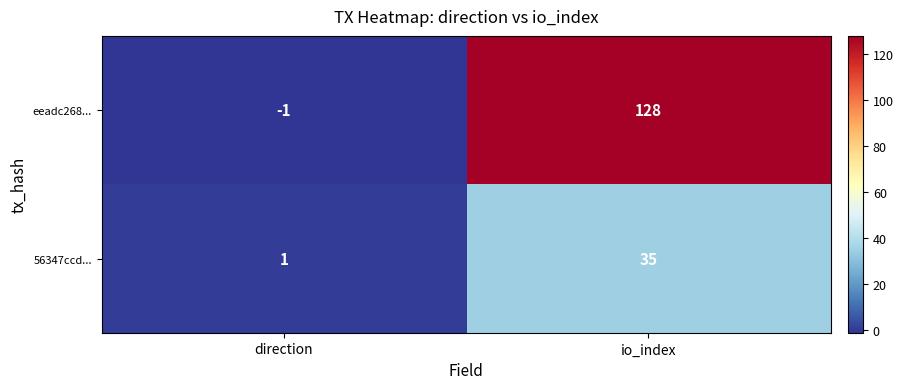

Reading left to right, list all the values displayed in this chart.

eeadc268...: -1	128
56347ccd...: 1	35